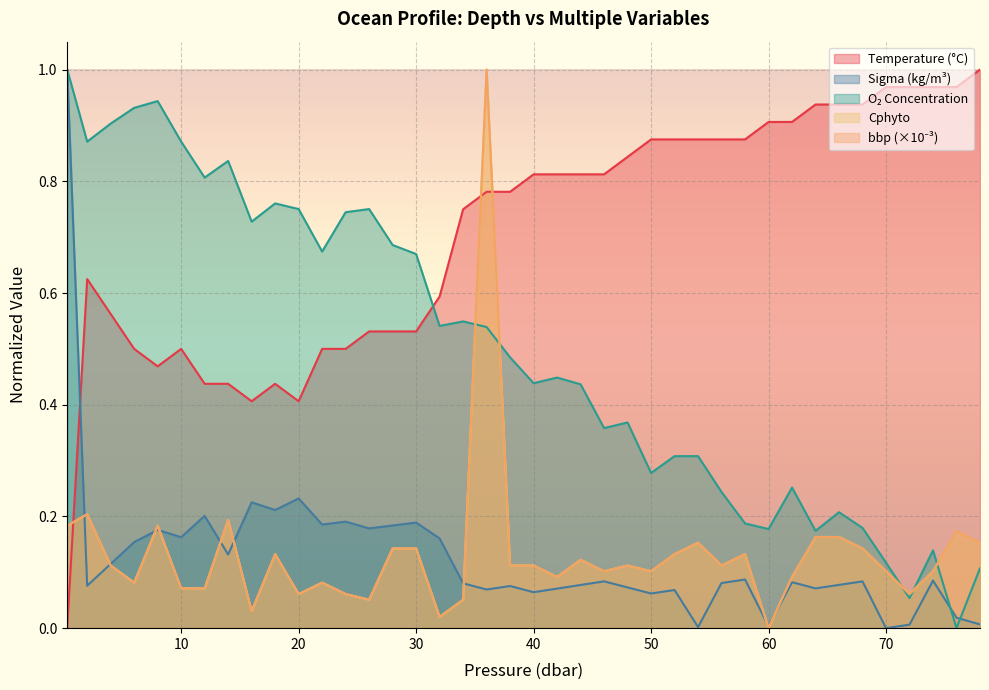

What is the value of the sigma point at the 12th from the left?

0.2